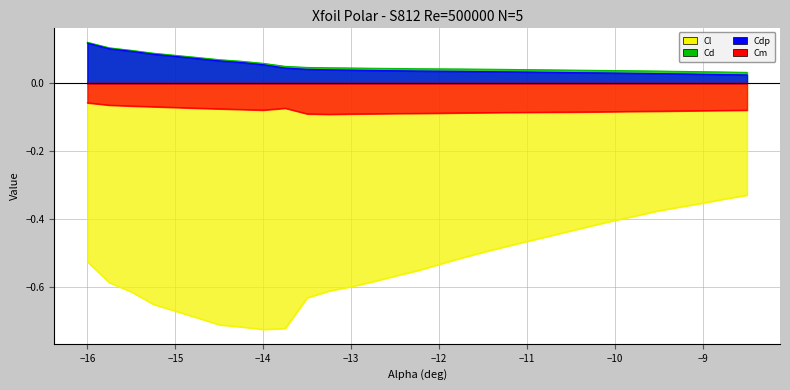

The Cd series shows 0.0 at -12.5. True or false?

True